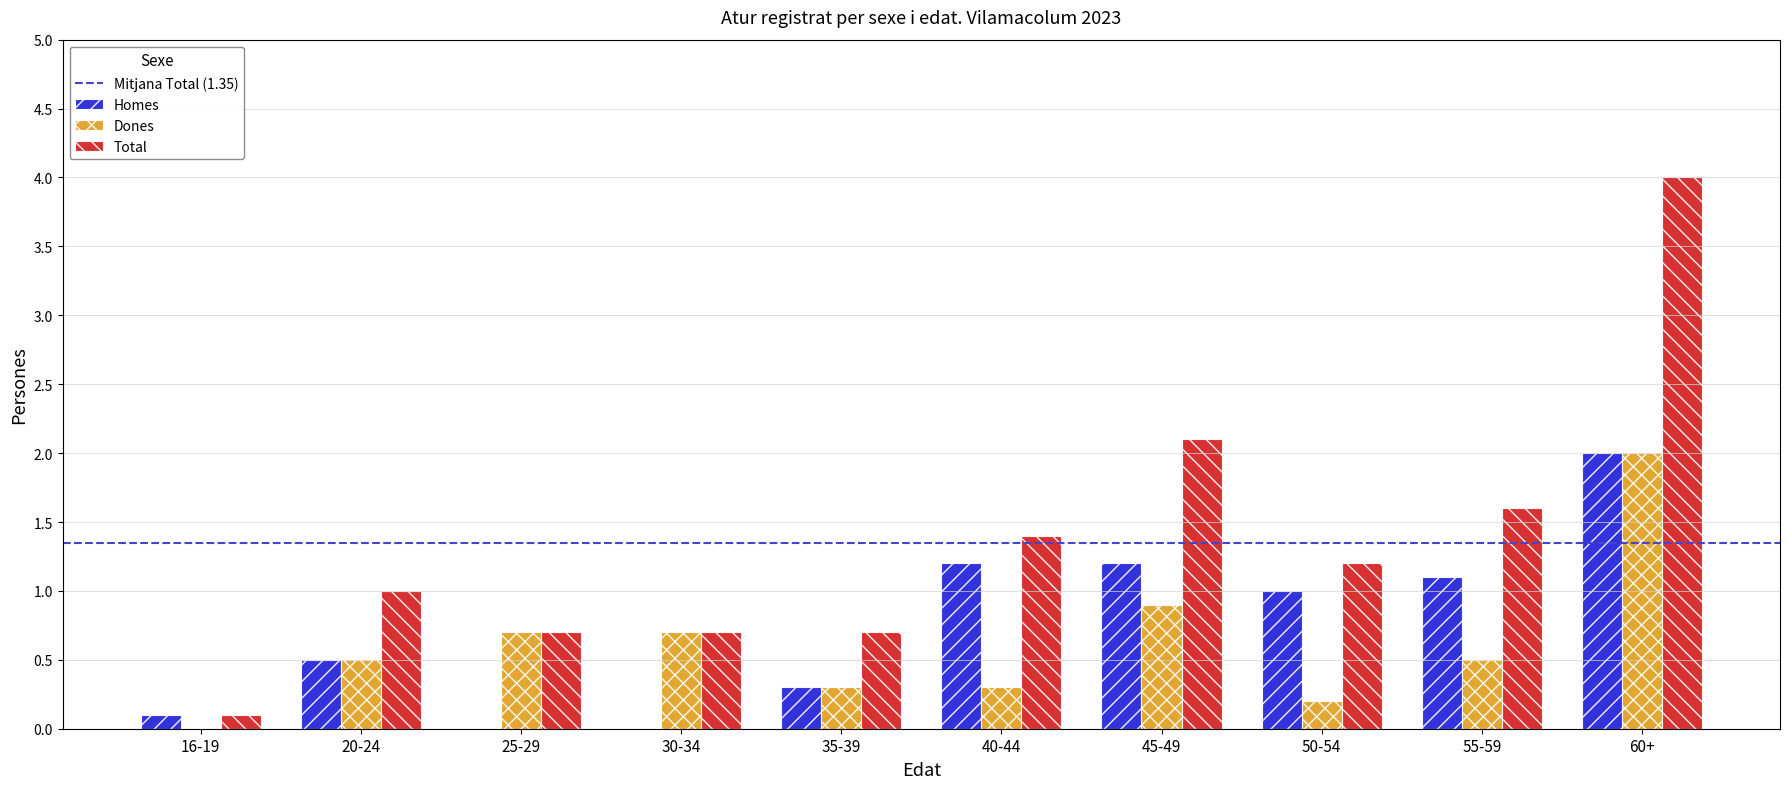

Which series changed the most between 45-49 and 55-59?

Total